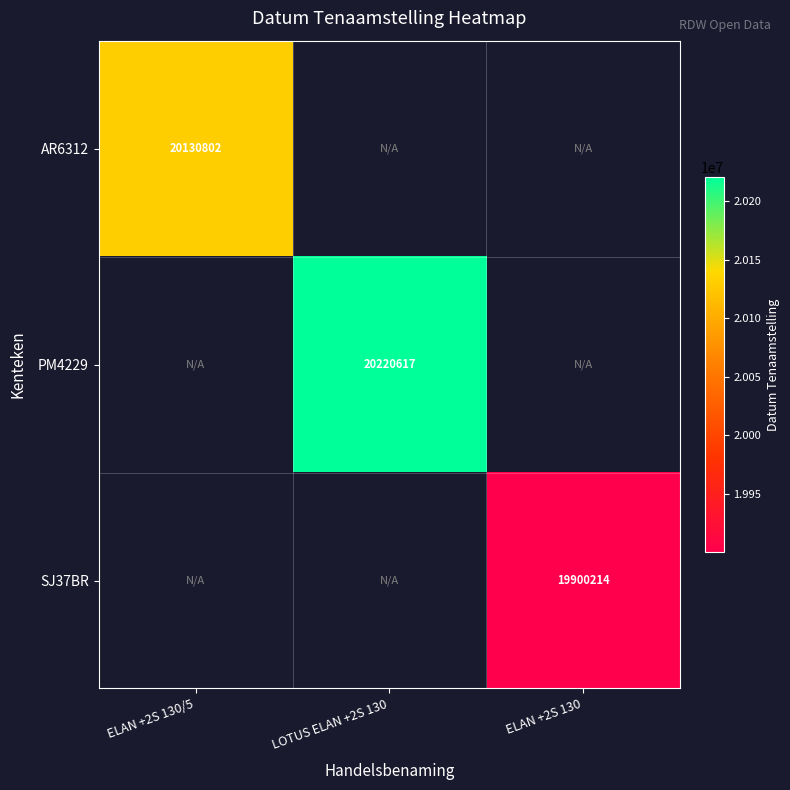

At how many categories does at least one series exceed 20025065?

2